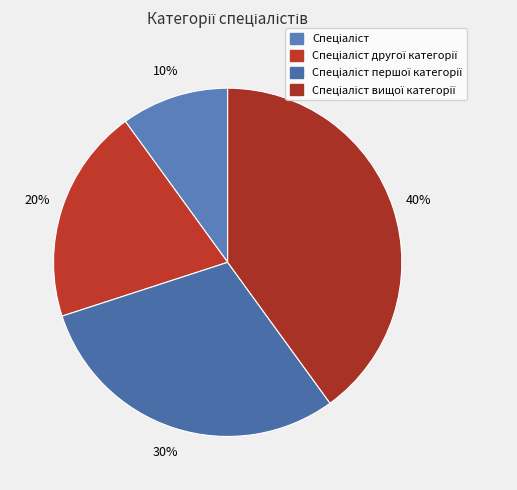

Do Спеціаліст першої категорії and Спеціаліст together represent more than half of the pie?

No